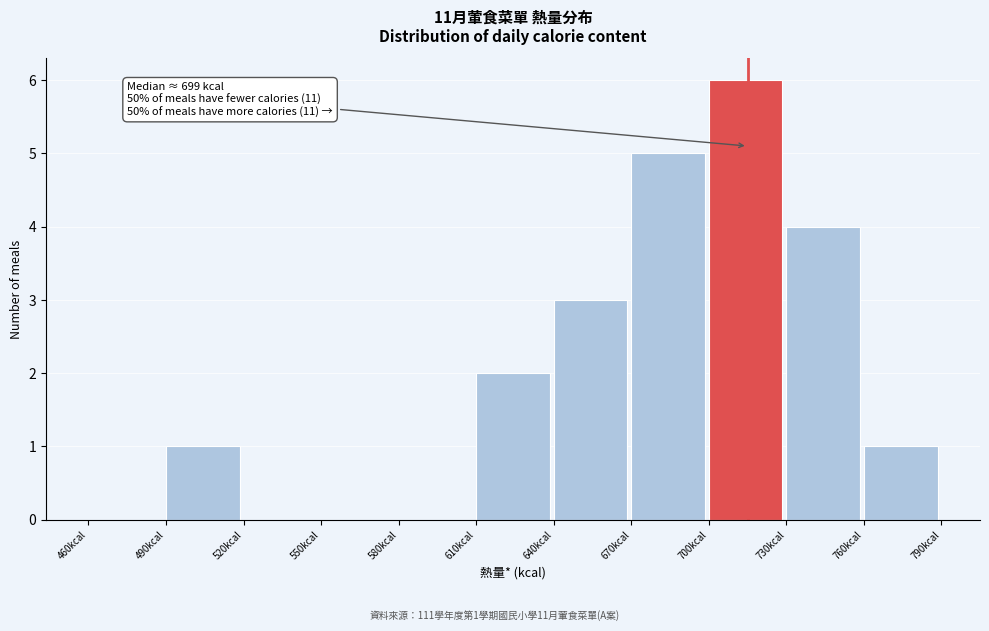

Which range on the x-axis has the tallest bar?

700 to 730